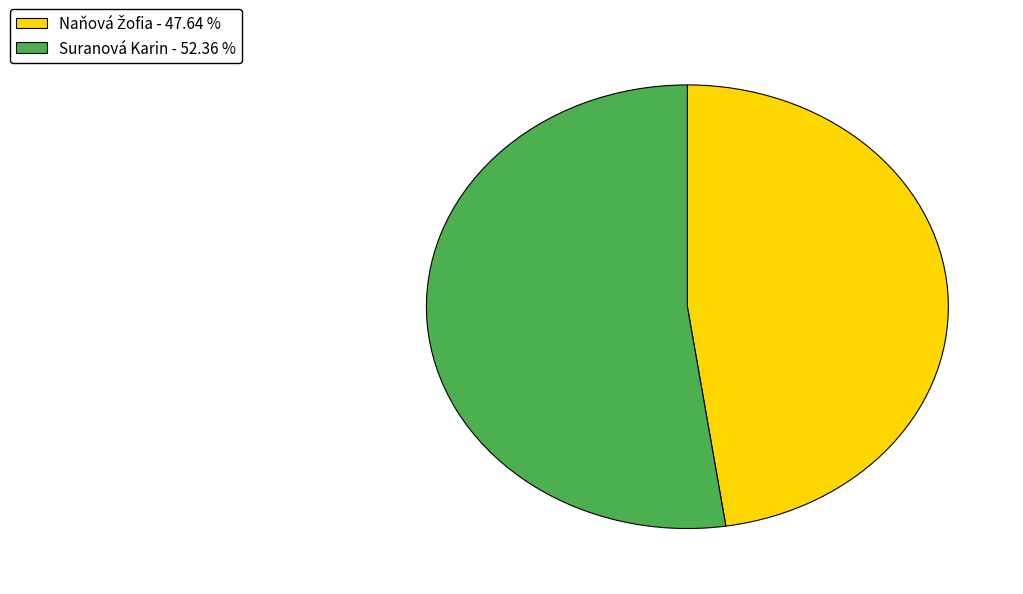

Which slice represents more than half of the pie?

Suranová Karin